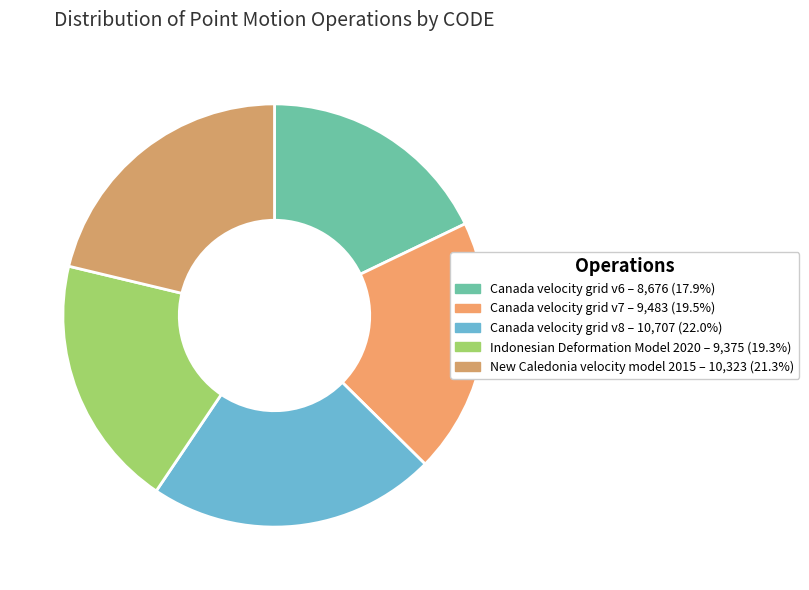

Does any single category account for the majority?

No